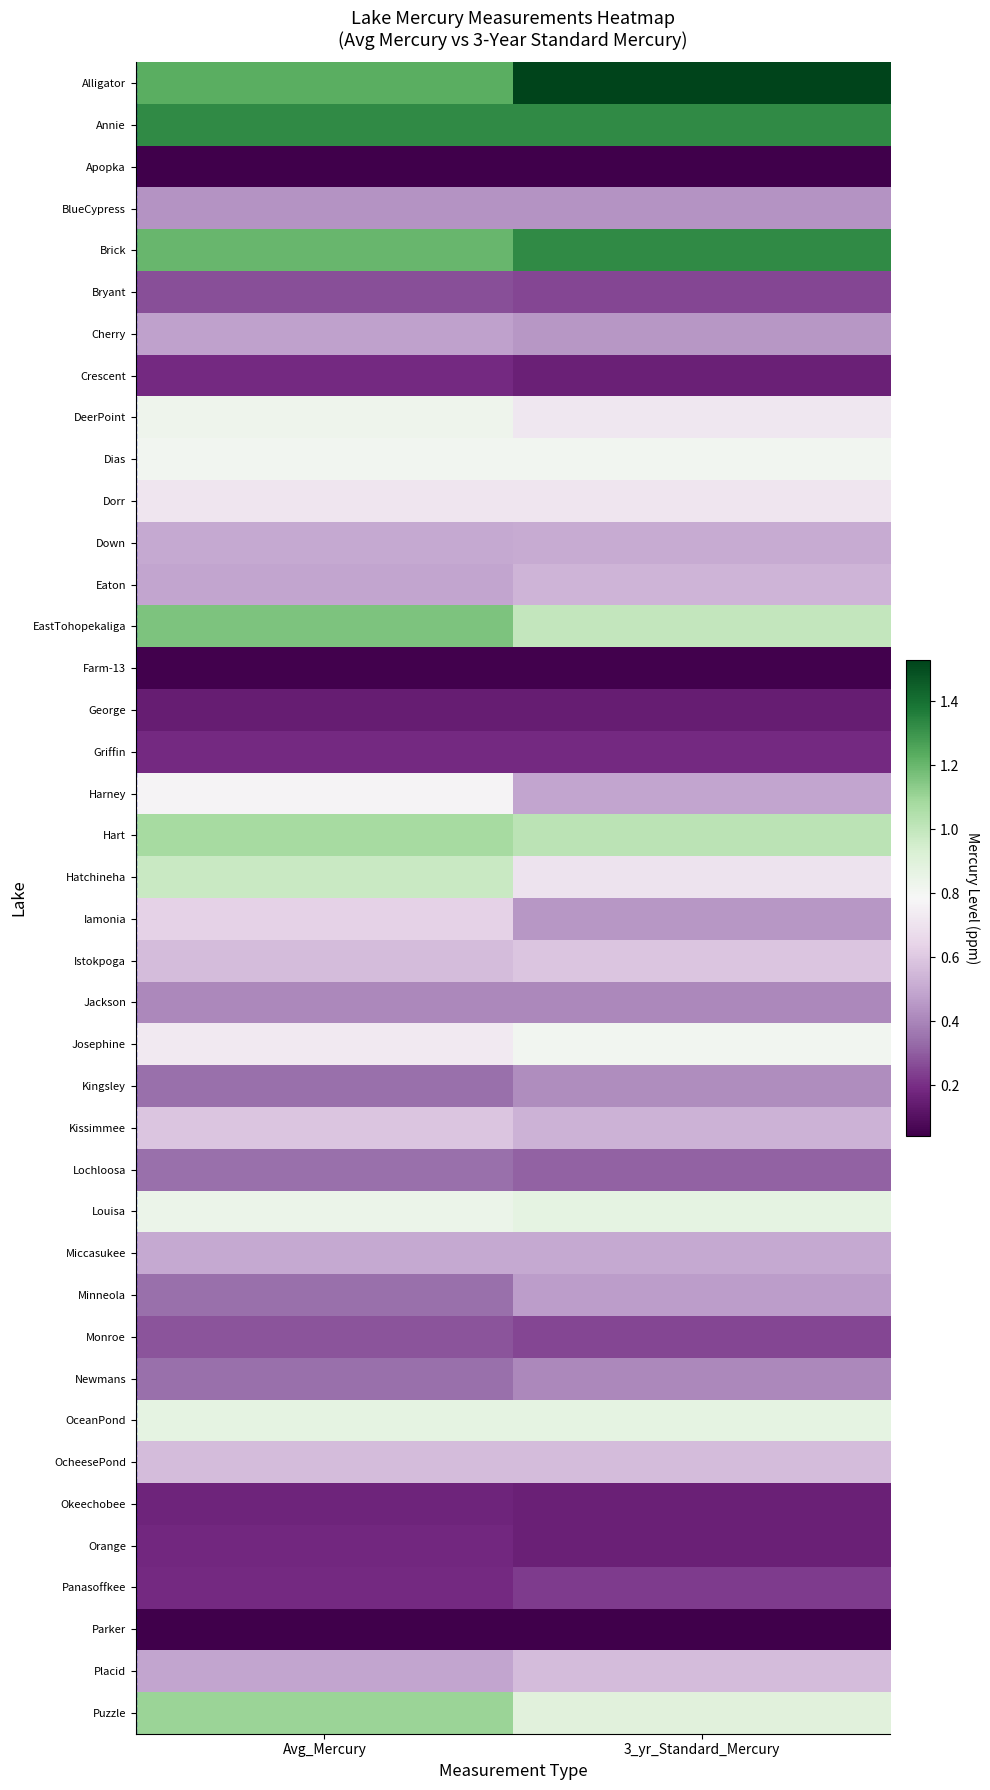

What is the maximum value shown in the chart?

1.5